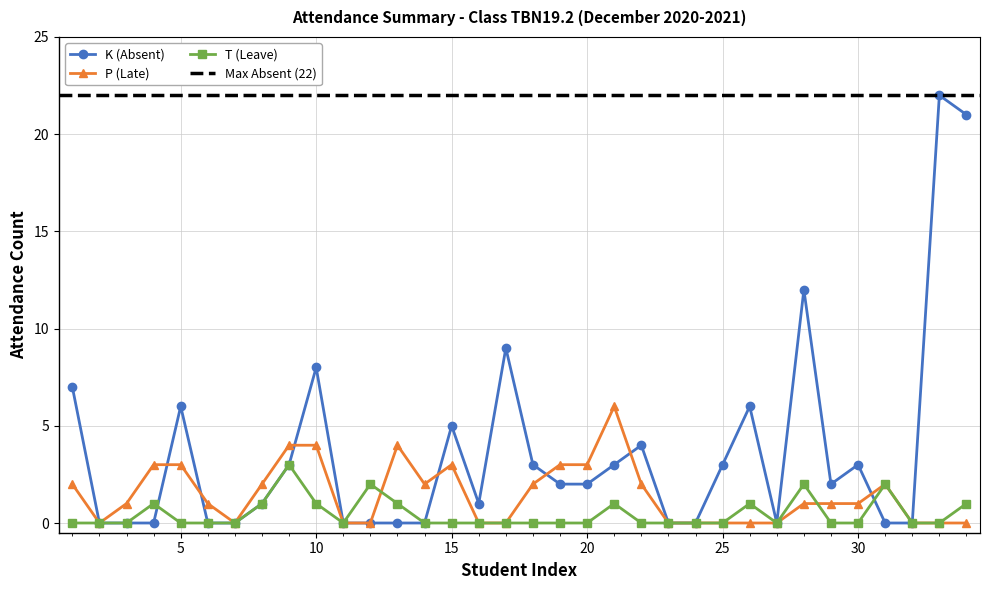

What is the sum of all K (Absent) values?

123